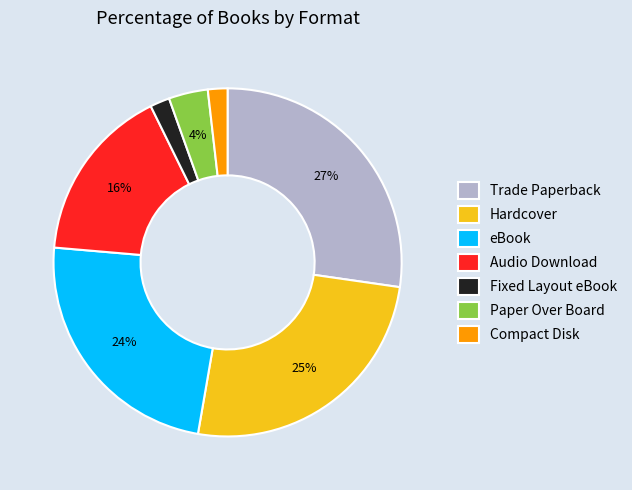

What is the largest slice in the pie chart?

Trade Paperback